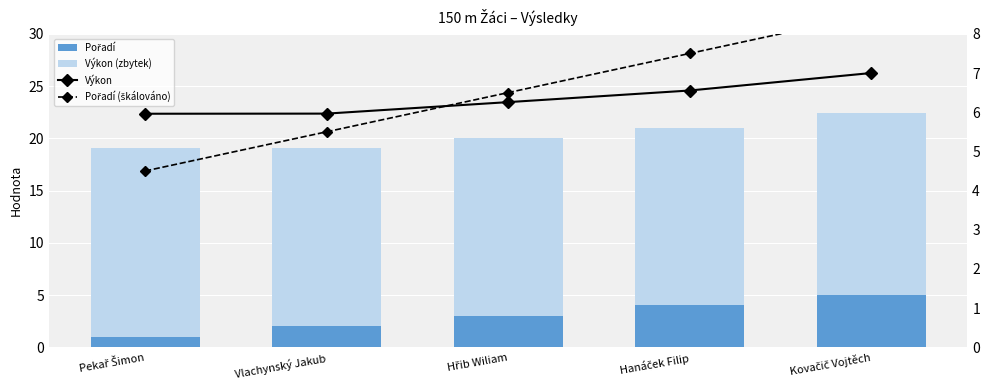

How many Pořadí (škálováno) values are between 5 and 7?

2